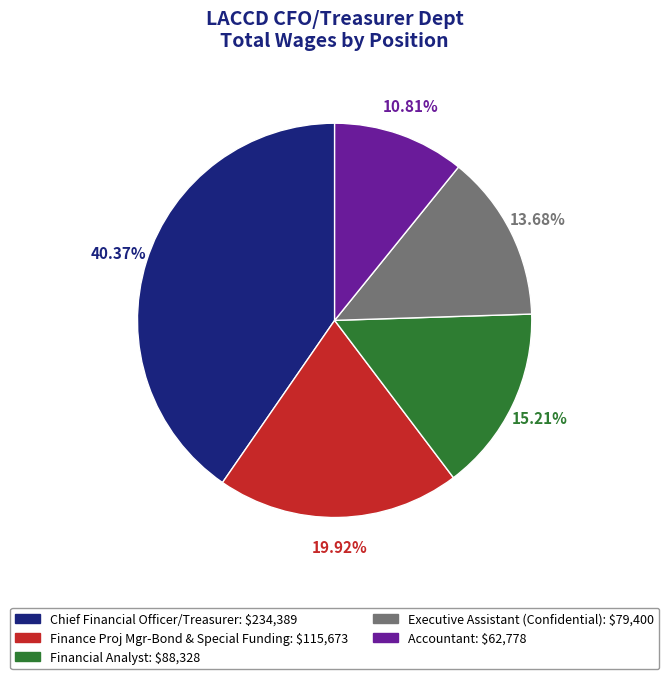

To the nearest percent, what is the average slice percentage?

20%